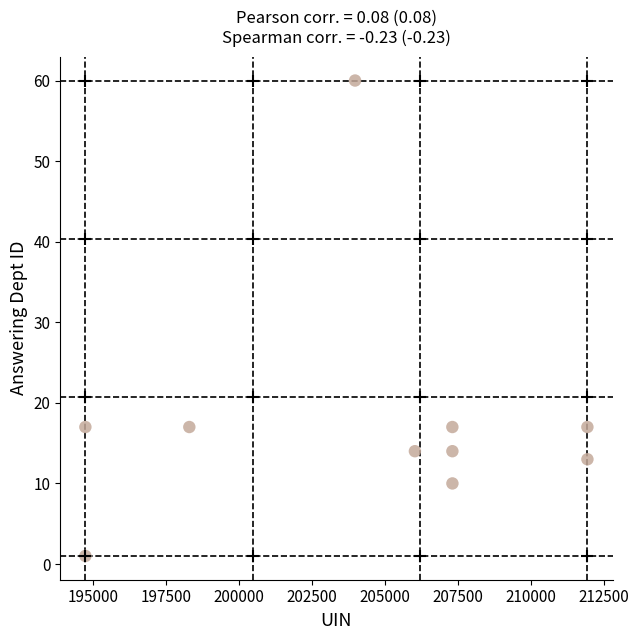

What is the average Y value?

18